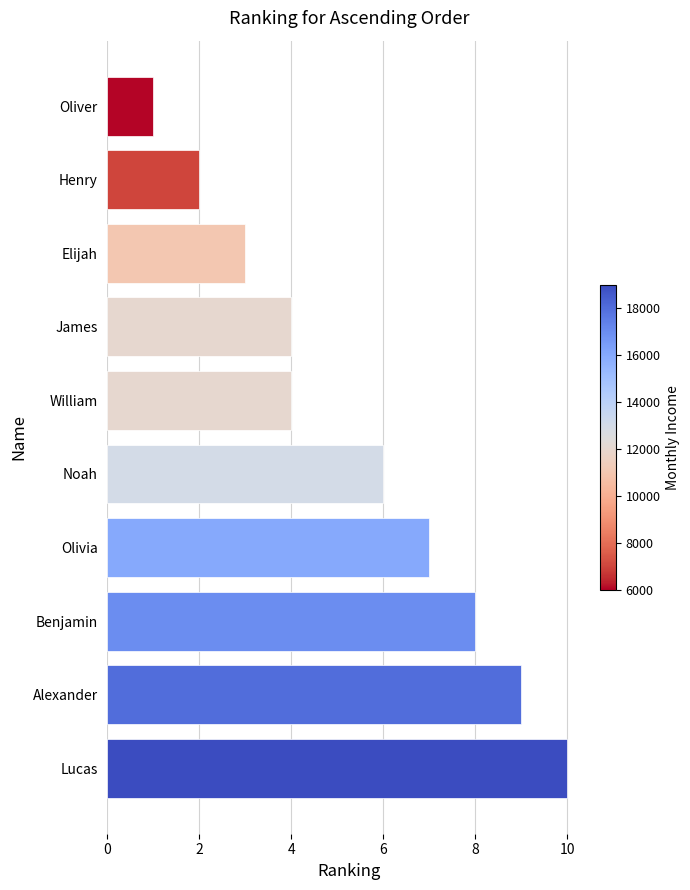

What is the ratio of the value at Olivia to the value at Henry?

3.5